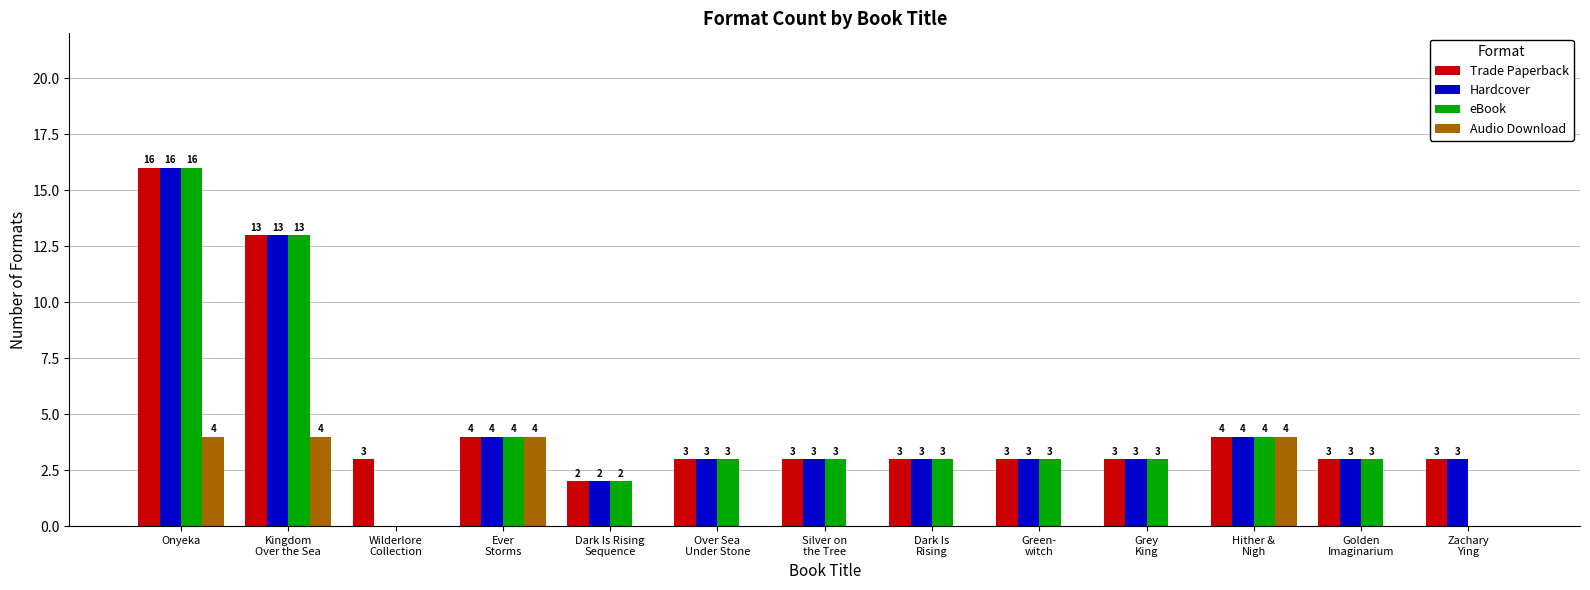

At which label does Hardcover first exceed 3?

Onyeka